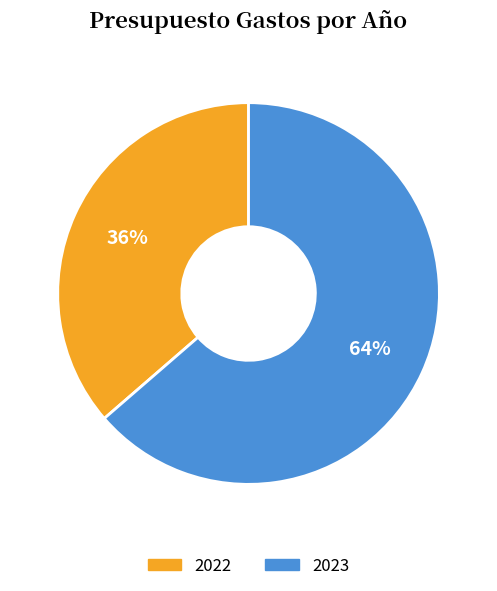

Between 2023 and 2022, which is larger?

2023